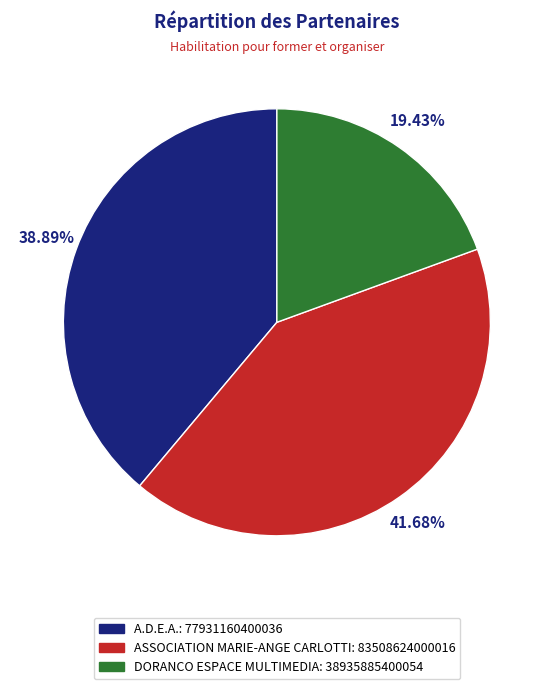

Which slice is the smallest?

DORANCO ESPACE MULTIMEDIA